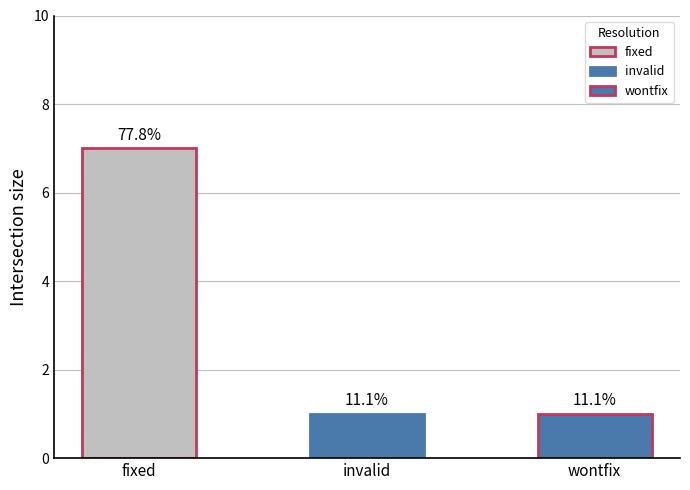

What is the minimum value shown in the chart?

1